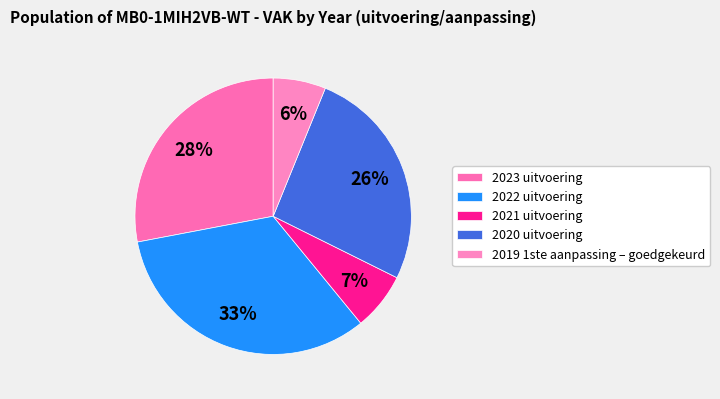

Is there a majority slice in this chart?

No